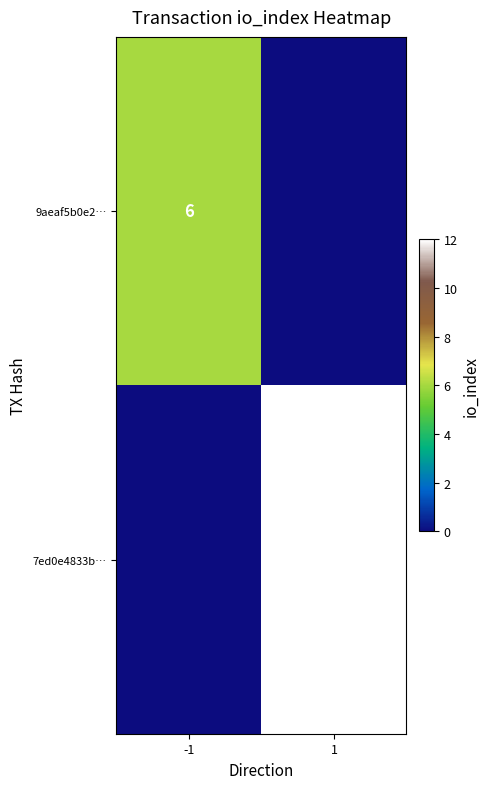

Which label corresponds to the largest value in the chart?

1